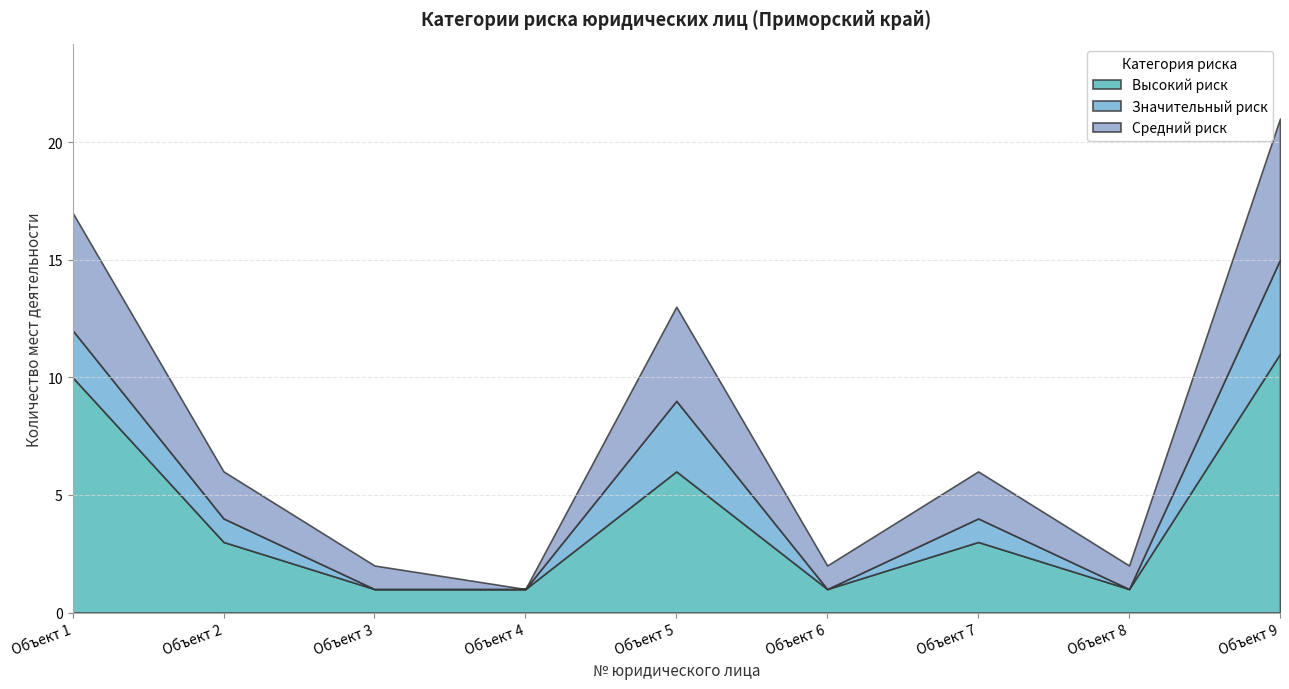

Which series has the largest total across all categories?

Высокий риск